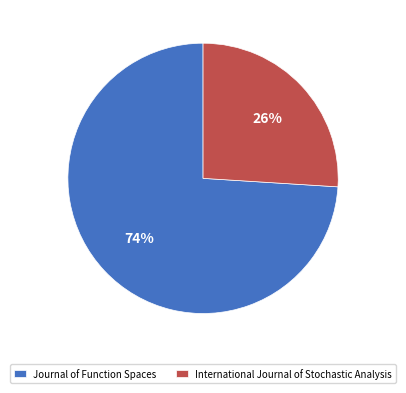

Which category has the smallest portion of the pie?

International Journal of Stochastic Analysis